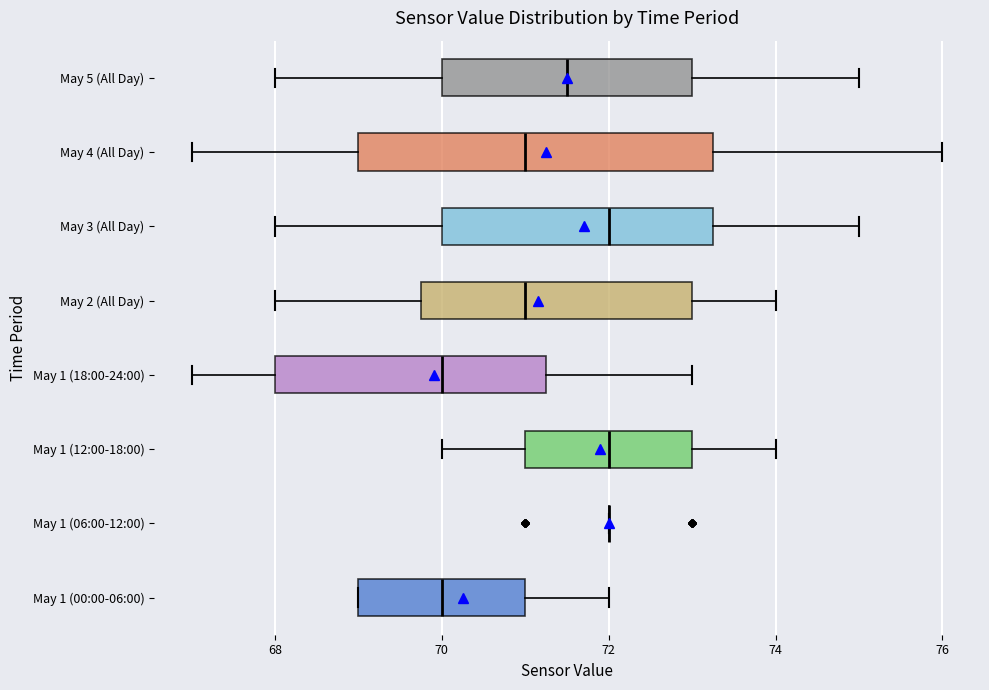

Reading bottom to top, transcribe this box plot: for each box, give where its median line is, the range the box spans, and where its two whiskers end, as read against the x-axis. The values are not printed on the chart, so give them approximately, as read against the axis.

May 1 (00:00-06:00): median 70.0, box 69.0 to 71.0, whiskers 69.0 to 72.0
May 1 (06:00-12:00): box collapsed to a line at 72.0, whiskers 72.0 to 72.0
May 1 (12:00-18:00): median 72.0, box 71.0 to 73.0, whiskers 70.0 to 74.0
May 1 (18:00-24:00): median 70.0, box 68.0 to 71.2, whiskers 67.0 to 73.0
May 2 (All Day): median 71.0, box 69.8 to 73.0, whiskers 68.0 to 74.0
May 3 (All Day): median 72.0, box 70.0 to 73.2, whiskers 68.0 to 75.0
May 4 (All Day): median 71.0, box 69.0 to 73.2, whiskers 67.0 to 76.0
May 5 (All Day): median 71.6, box 70.0 to 73.0, whiskers 68.0 to 75.0